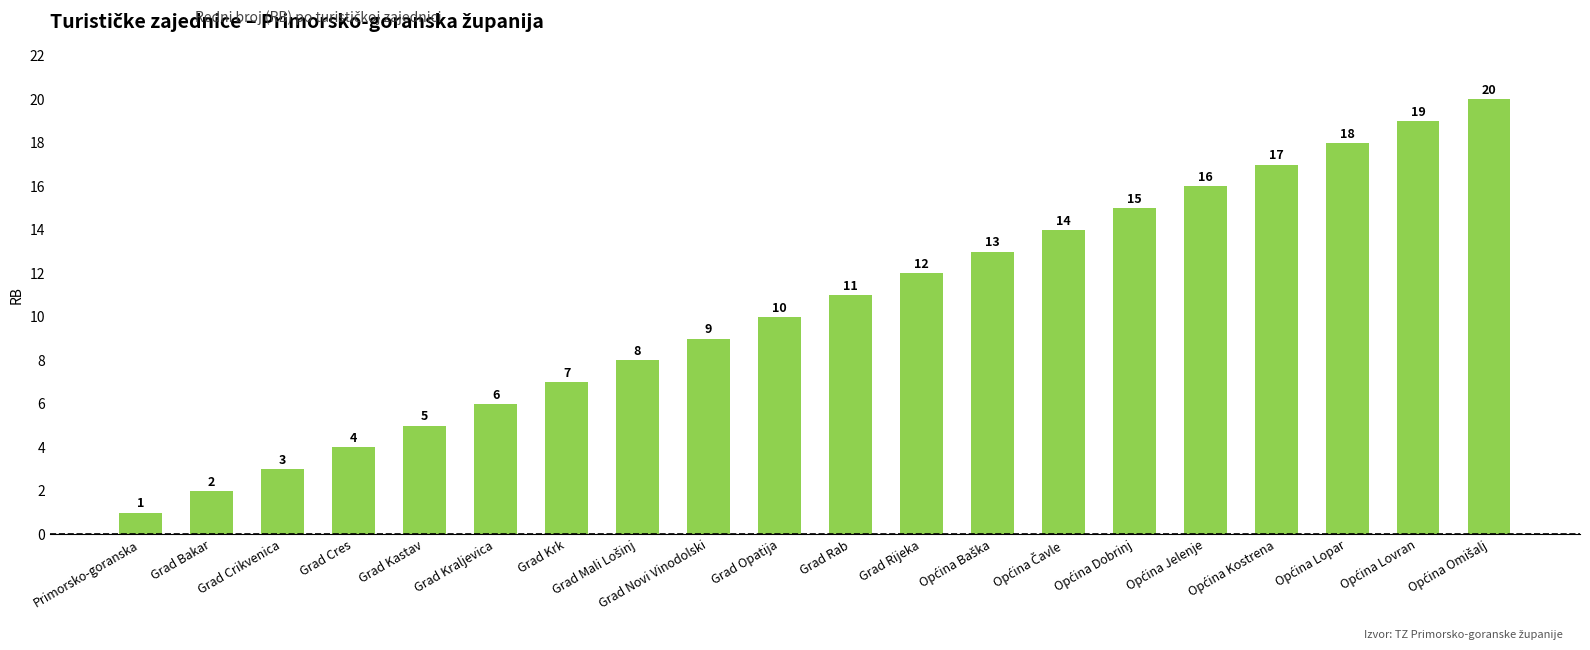

How many distinct data groups are displayed?

1